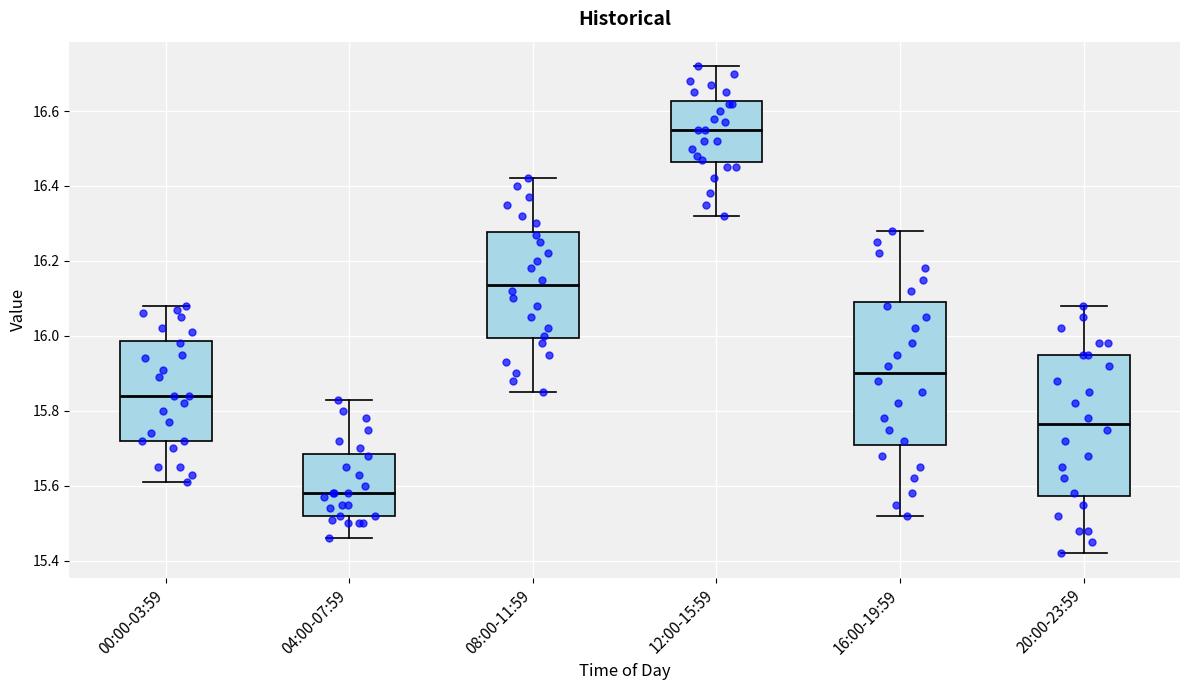

Reading left to right, read every box against the y-axis: the position of its median line, the range the box covers, and the ends of its whiskers. The values are not printed on the chart, so give them approximately, as read against the axis.

00:00-03:59: median 15.84, box 15.72 to 15.98, whiskers 15.62 to 16.08
04:00-07:59: median 15.58, box 15.52 to 15.68, whiskers 15.46 to 15.84
08:00-11:59: median 16.14, box 16.00 to 16.28, whiskers 15.86 to 16.42
12:00-15:59: median 16.56, box 16.46 to 16.62, whiskers 16.32 to 16.72
16:00-19:59: median 15.90, box 15.72 to 16.10, whiskers 15.52 to 16.28
20:00-23:59: median 15.76, box 15.58 to 15.96, whiskers 15.42 to 16.08